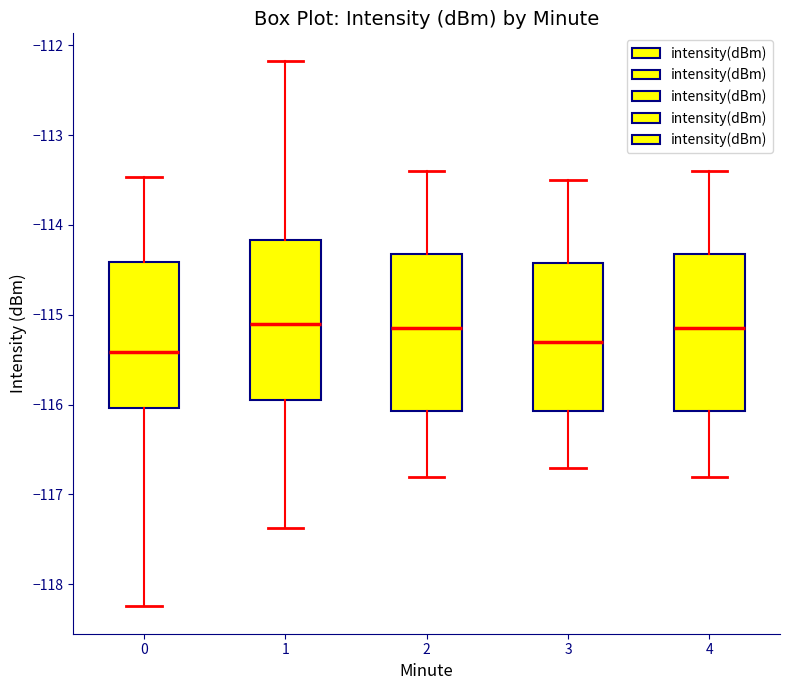

Where does the median line of the box at x = 3 sit on the y-axis? The values are not printed on the chart, so give them approximately, as read against the axis.

-115.3